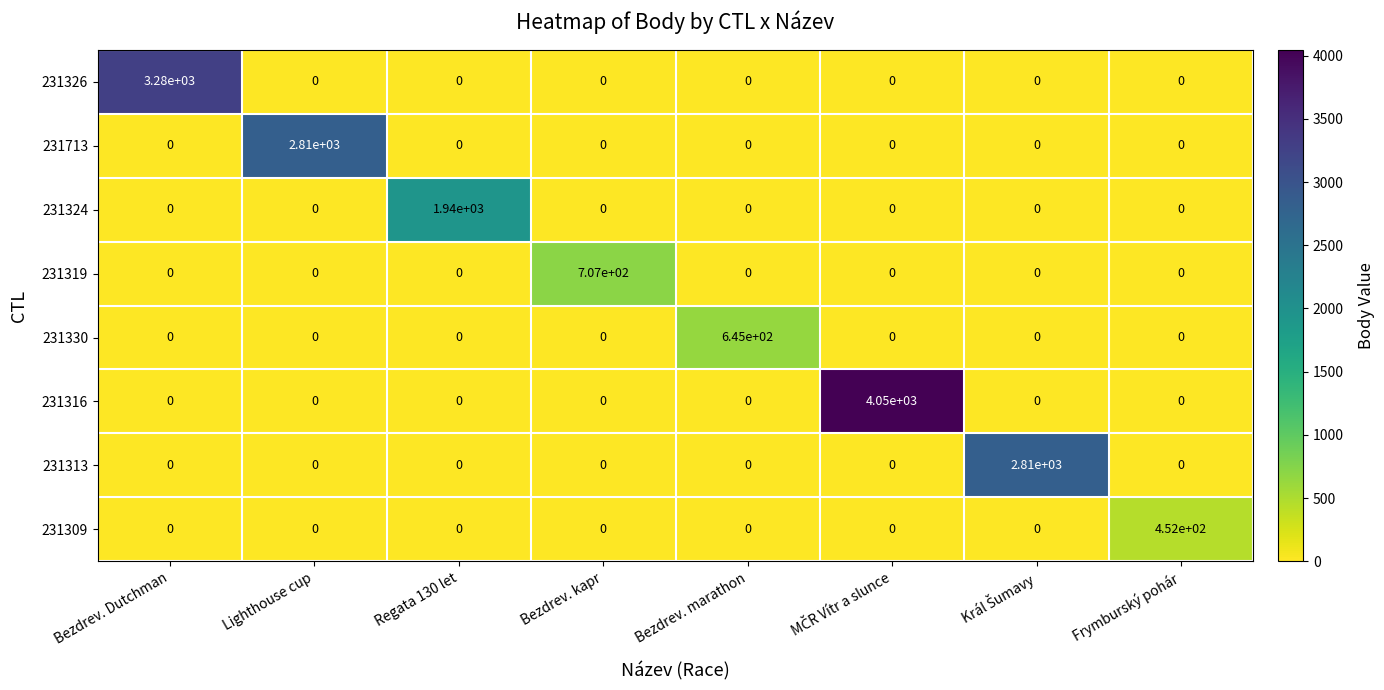

Which category has the highest value in the 231326 series?

Bezdrev. Dutchman